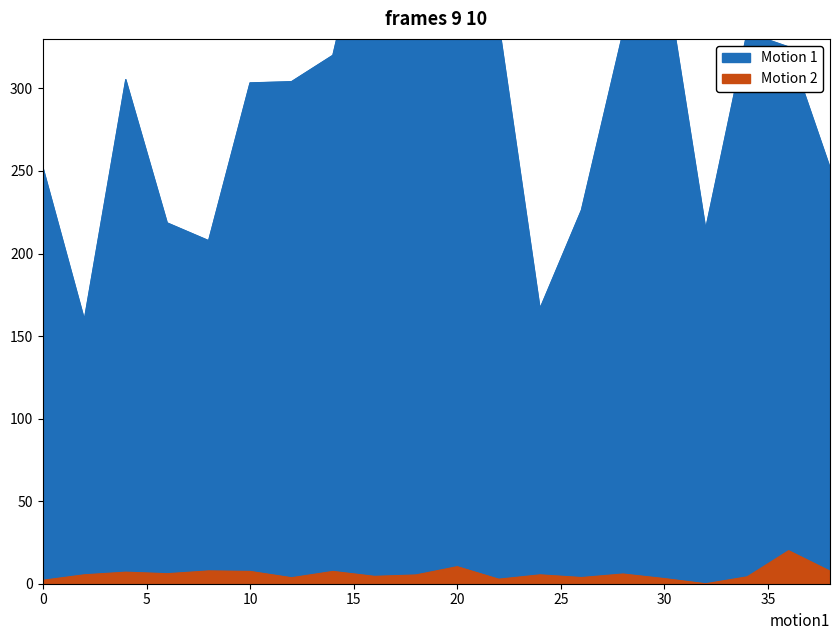

True or false: Motion 1 and Motion 2 cross at least once.

False